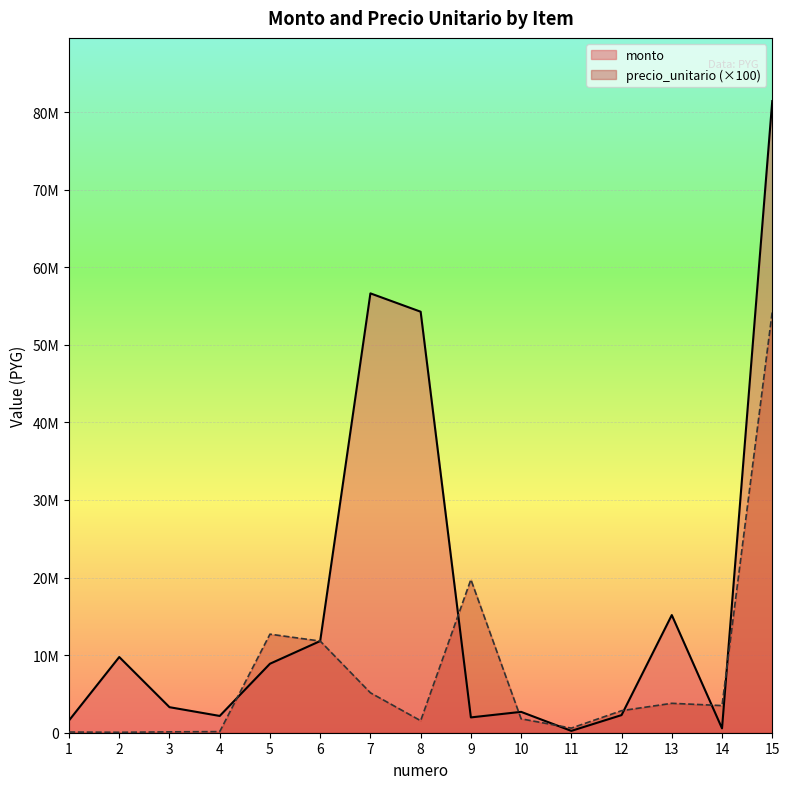

What is the spread (max minus min) of values at 5?

3810510